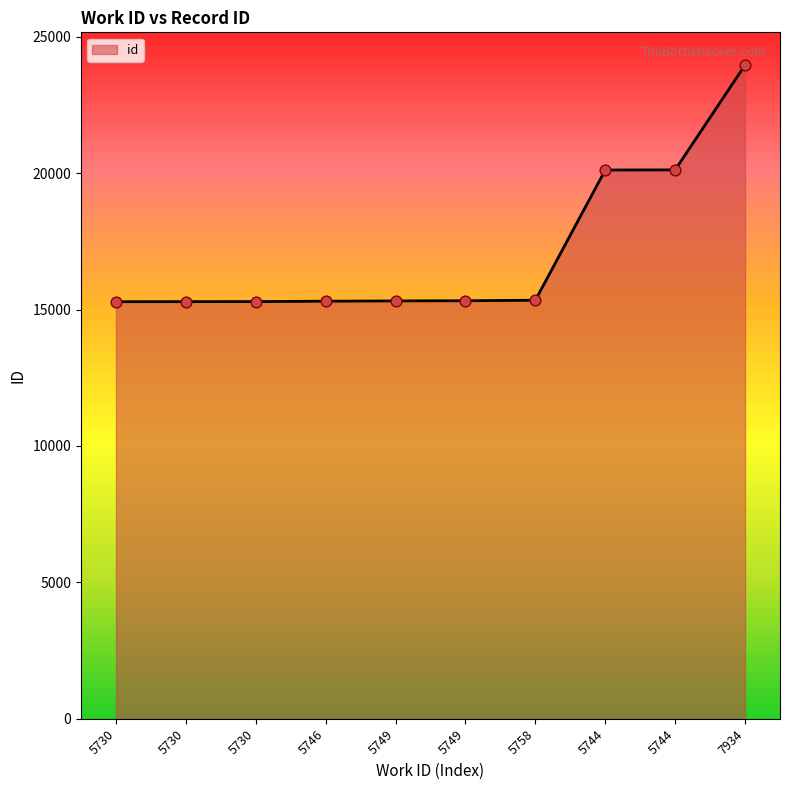

How many lines are shown in the chart?

1